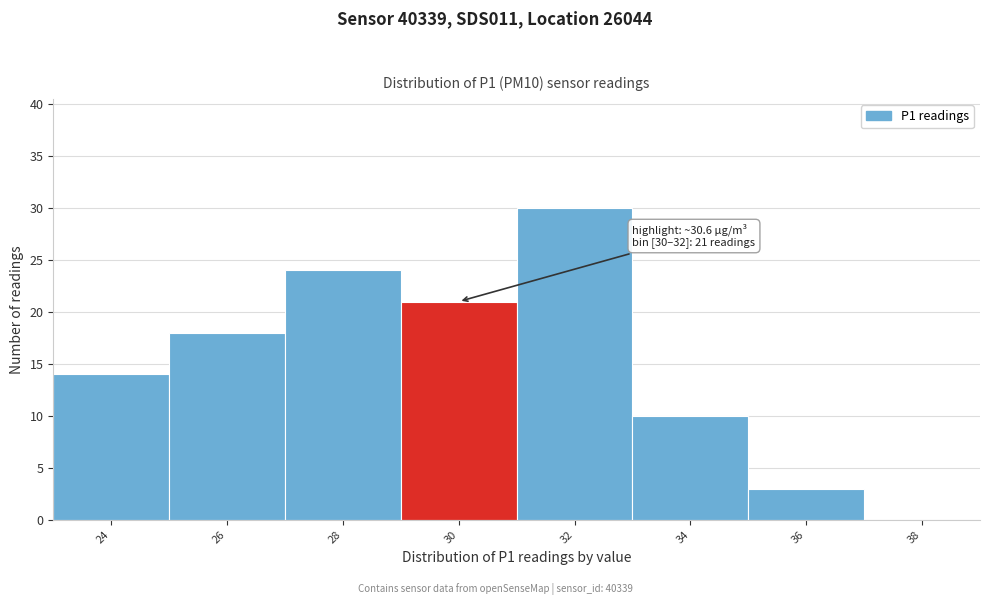

Reading right to left, extract all data points from this chart.

38=0	36=3	34=10	32=30	30=21	28=24	26=18	24=14